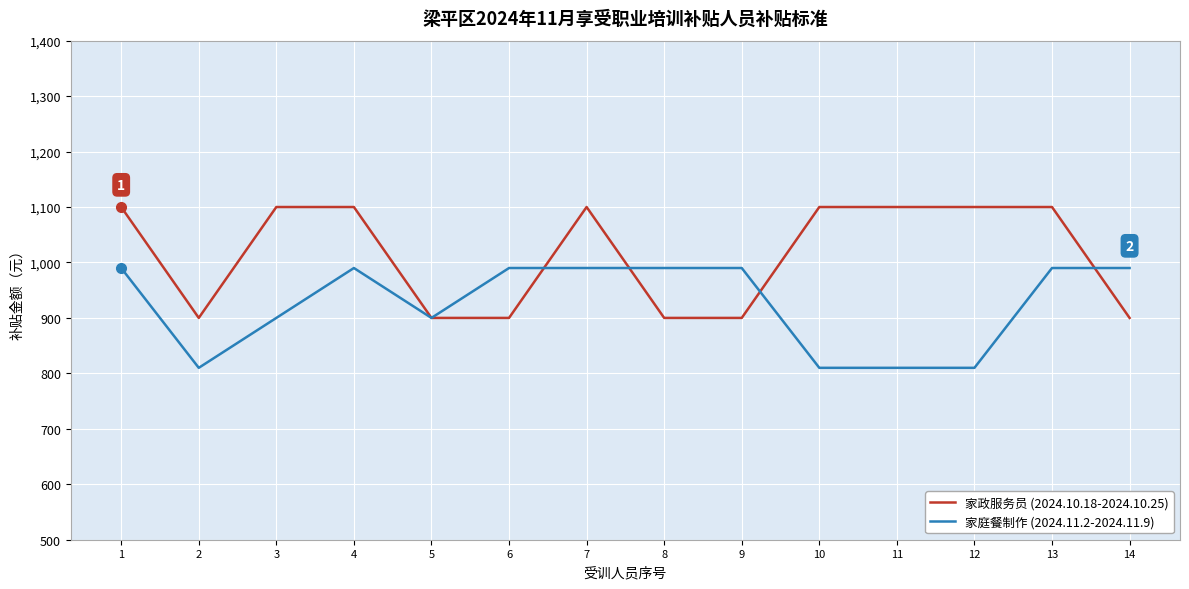

What is the difference between the second highest and minimum values in the 家庭餐制作 (2024.11.2-2024.11.9) series?

180